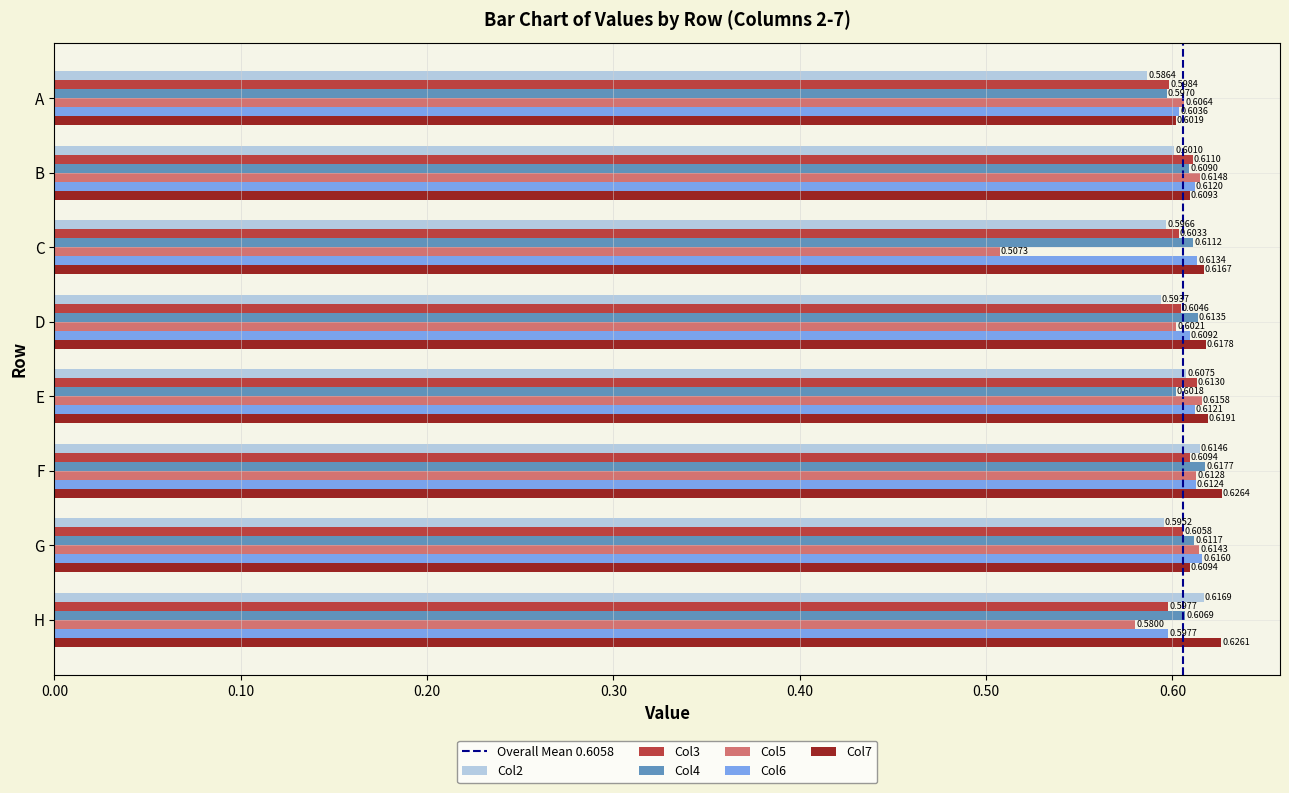

Which series has the largest total across all categories?

Col7